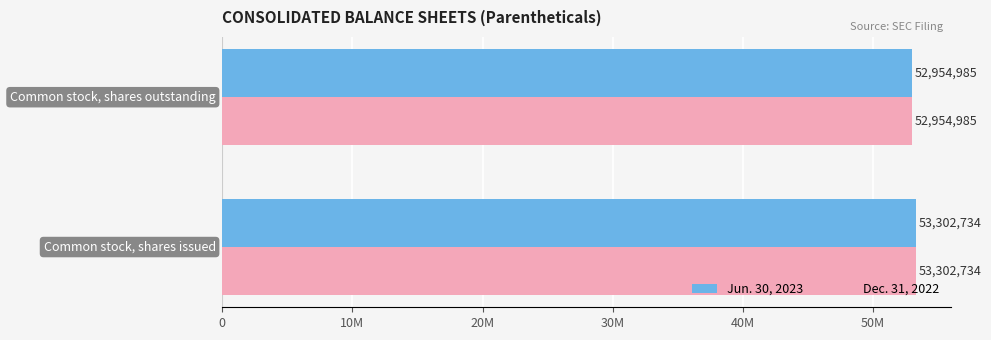

What is the sum of all Jun. 30, 2023 values?

106257719